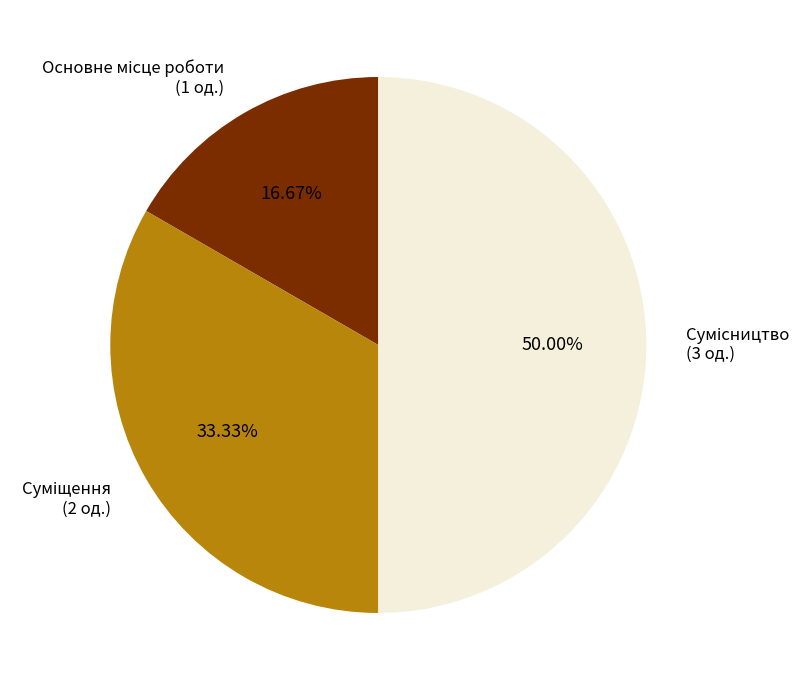

What is the change in value from Суміщення to Сумісництво?

+1